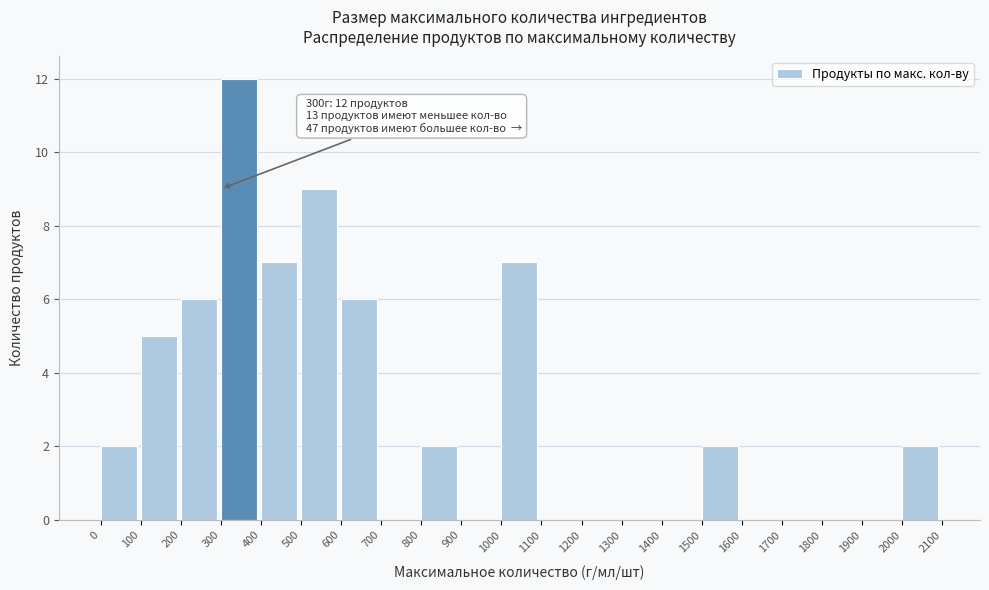

Over which range of the x-axis is the bar tallest?

300 to 400